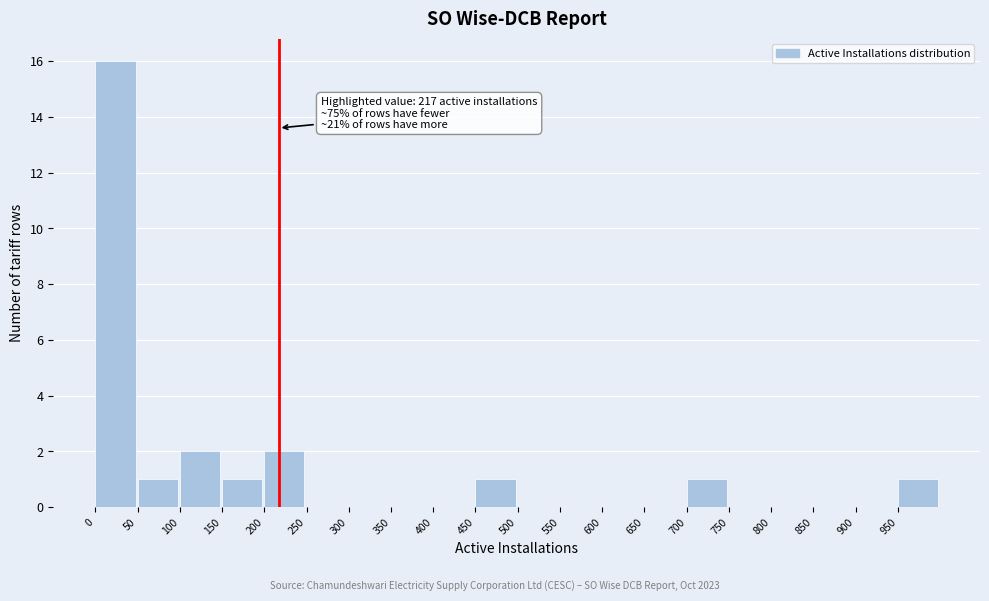

Which range on the x-axis has the tallest bar?

0 to 50